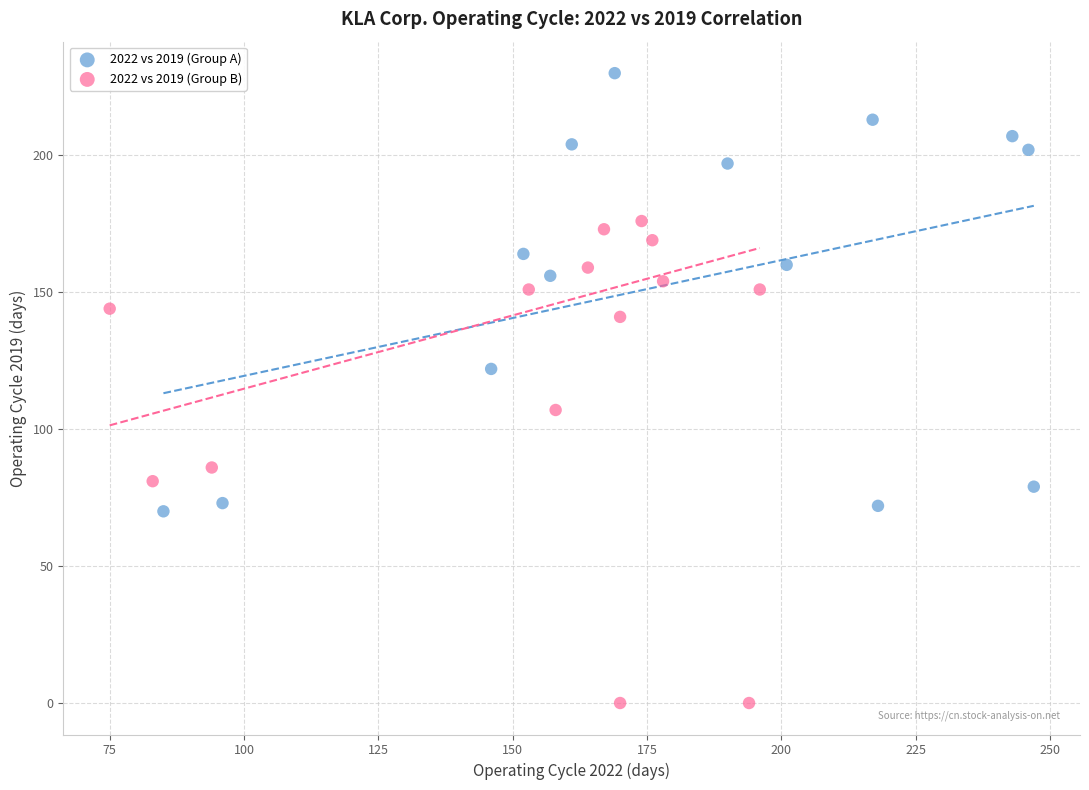

Which series reaches the maximum Y coordinate?

2022 vs 2019 (Group A)